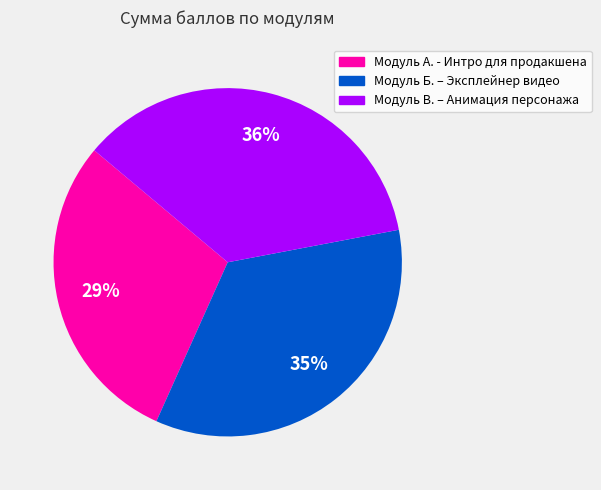

The Модуль А. - Интро для продакшена slice represents 39% of the pie. True or false?

False